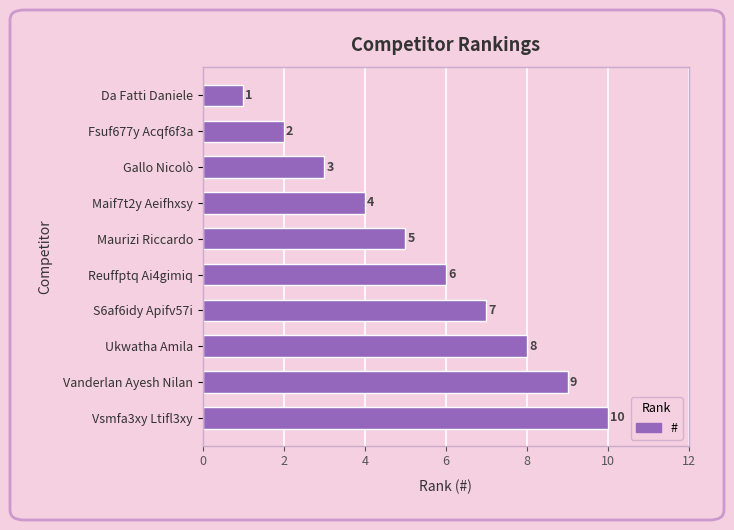

List the labels in order of value, smallest first.

Da Fatti Daniele, Fsuf677y Acqf6f3a, Gallo Nicolò, Maif7t2y Aeifhxsy, Maurizi Riccardo, Reuffptq Ai4gimiq, S6af6idy Apifv57i, Ukwatha Amila, Vanderlan Ayesh Nilan, Vsmfa3xy Ltifl3xy